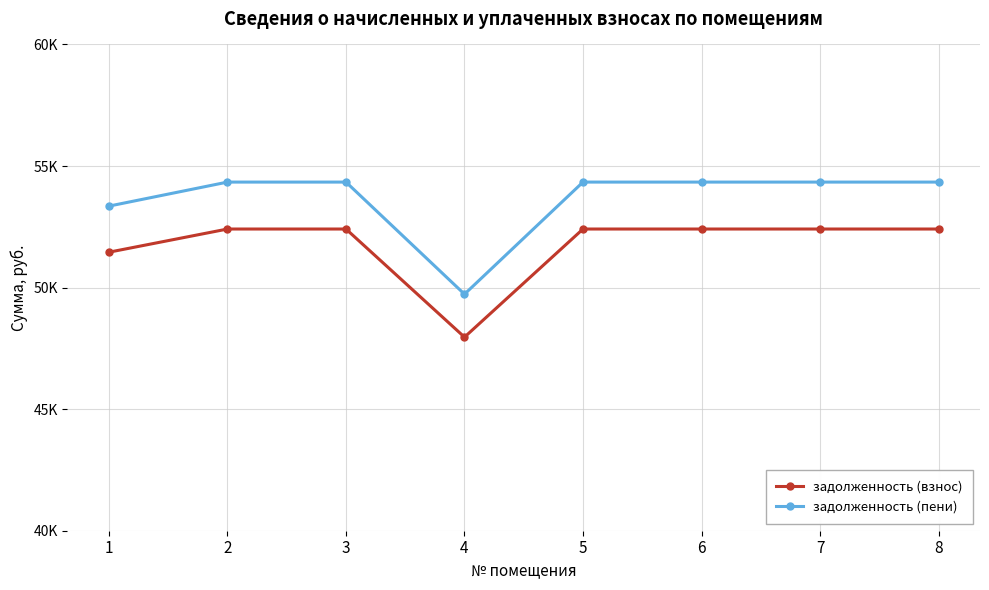

Reading left to right, what are all the values shown in this chart?

задолженность (взнос): 1=51455.6	2=52408.6	3=52408.6	4=47961.8	5=52408.6	6=52408.6	7=52408.6	8=52408.6
задолженность (пени): 1=53351.0	2=54339.1	3=54339.1	4=49728.5	5=54339.1	6=54339.1	7=54339.1	8=54339.1